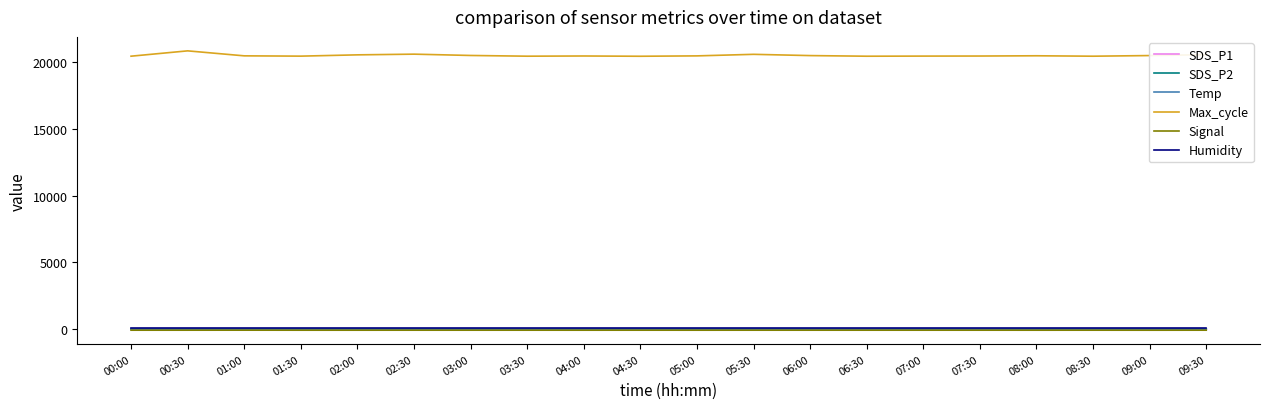

Count the number of categories in the chart.

20